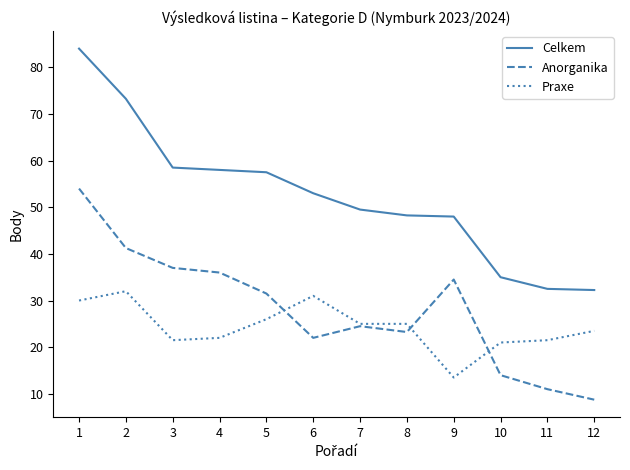

The Praxe series shows 23.5 at 12. True or false?

True